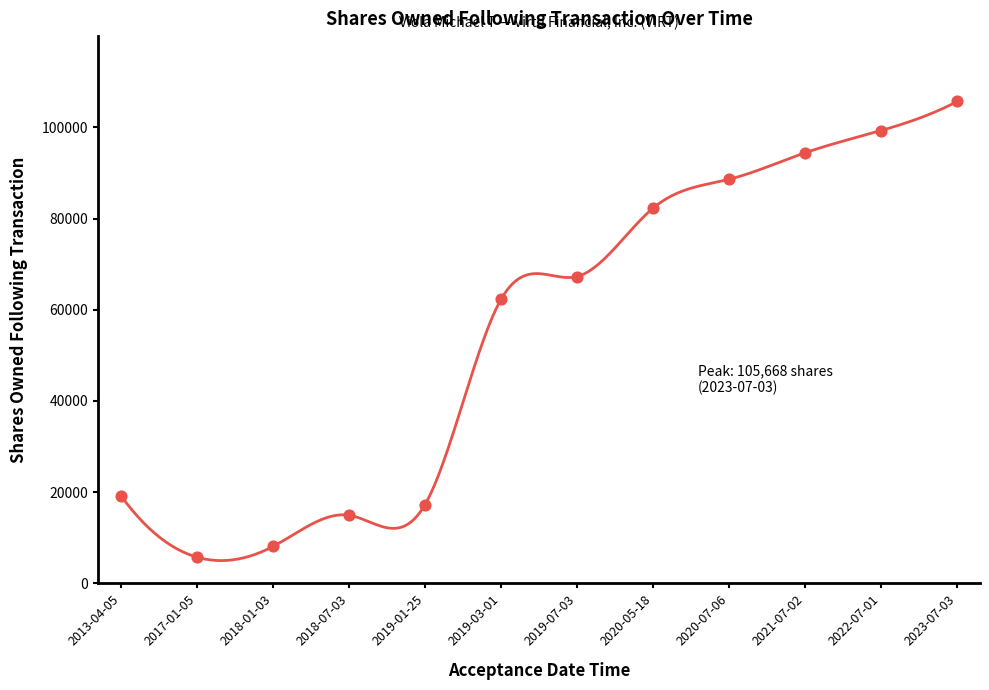

What is the change in value from 2019-01-25 to 2022-07-01?

+82014